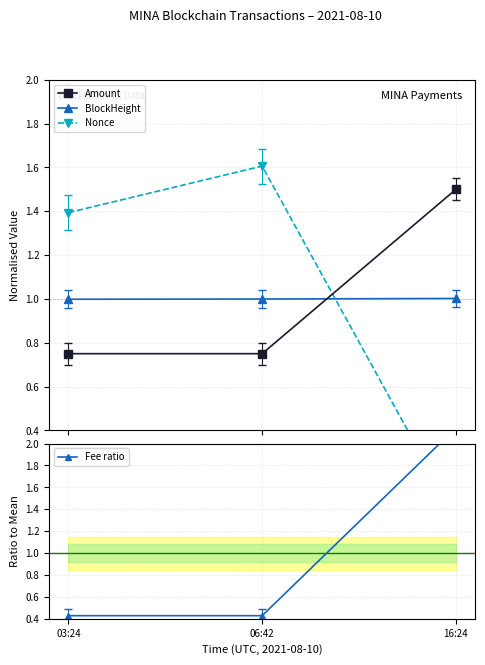

Is it true that Nonce equals 0.5 at 16:24?

False